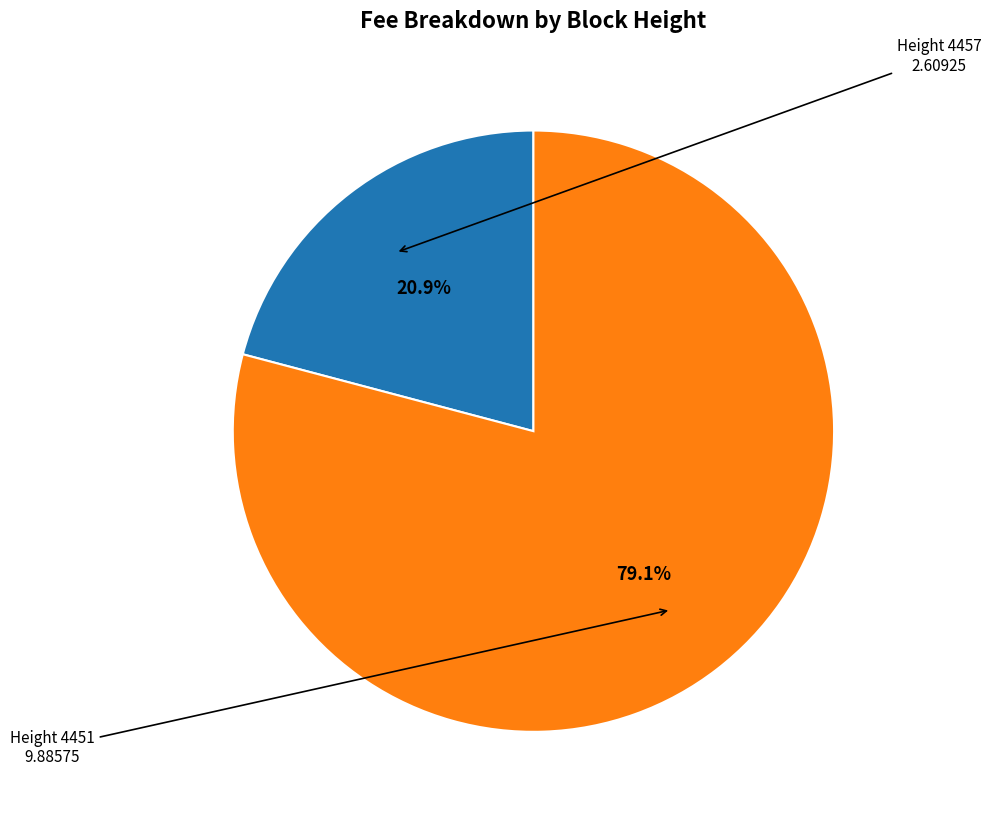

Is there any slice that represents more than half of the pie?

Yes